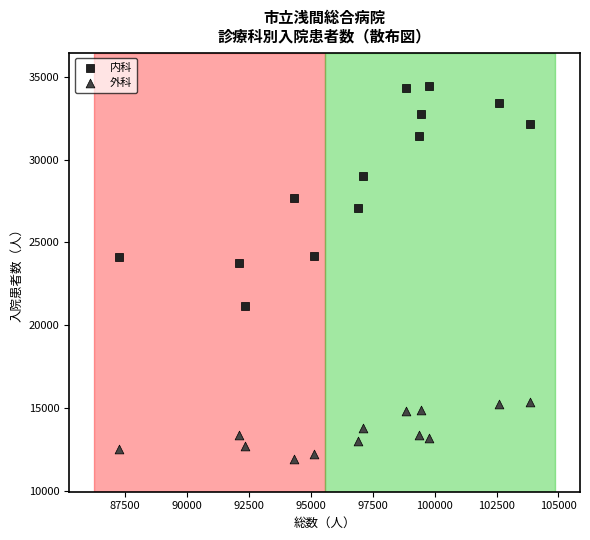

What are all the series names shown in the legend?

内科, 外科